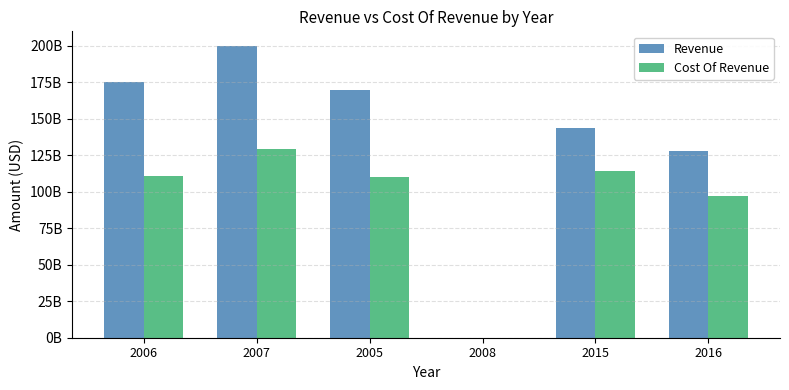

Is it true that Cost Of Revenue equals 160175261172 at 2016?

False